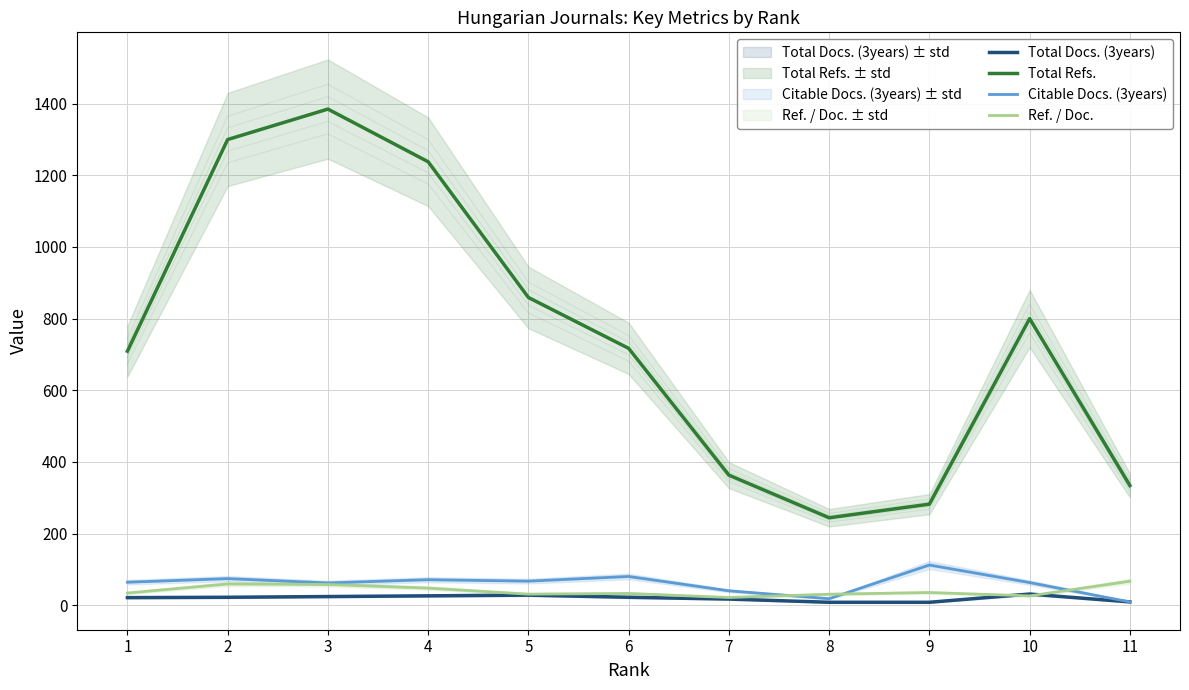

Which series has the widest spread of values?

Total Refs.